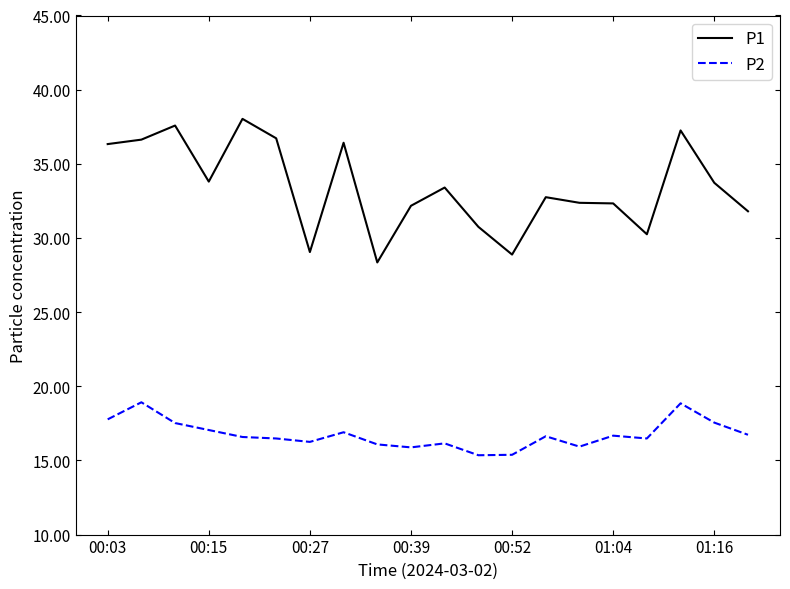

List the series in order of their peak value, highest first.

P1, P2